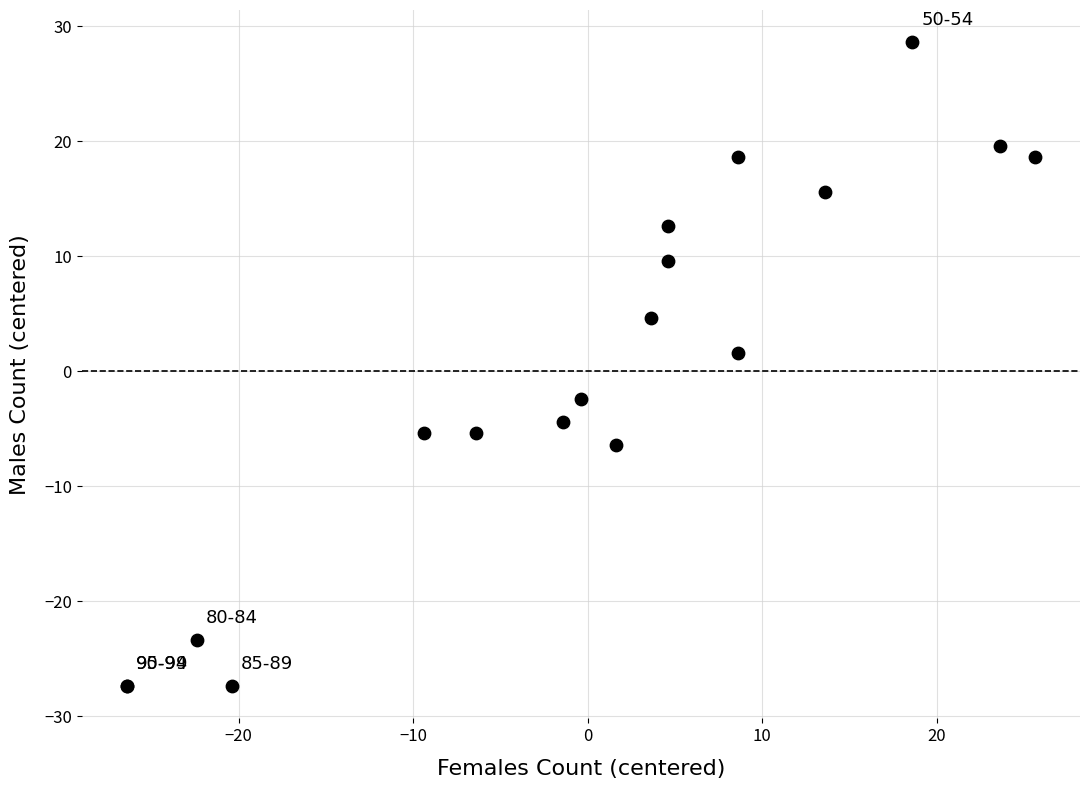

What Y value in the scatter plot is closest to 0?

1.6